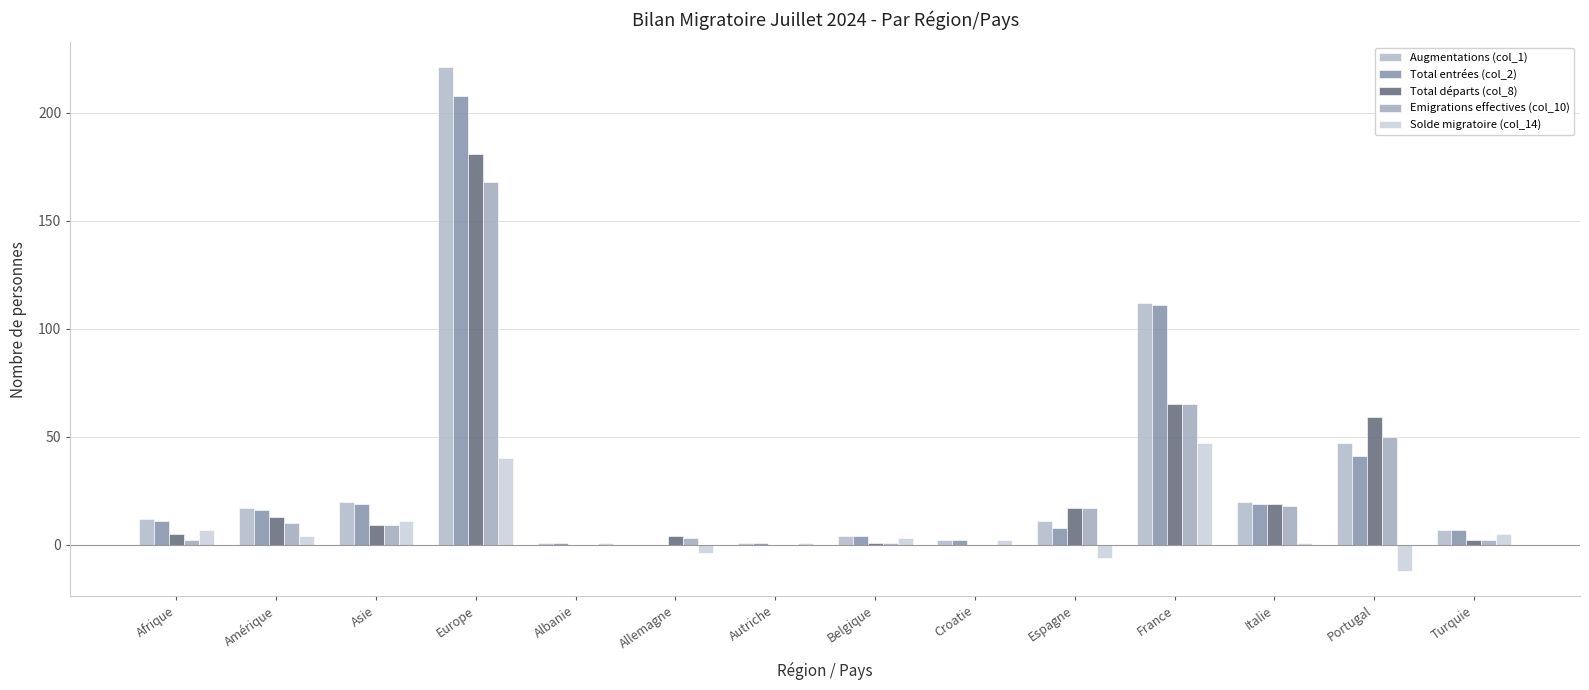

What are all the series names shown in the legend?

Augmentations (col_1), Total entrées (col_2), Total départs (col_8), Emigrations effectives (col_10), Solde migratoire (col_14)